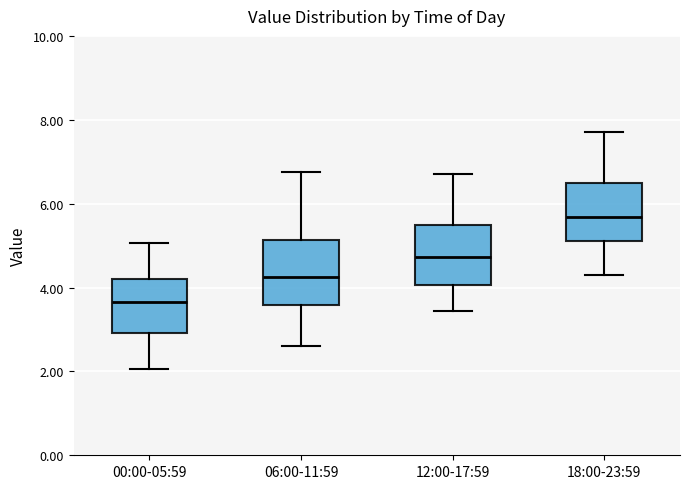

Where does the upper whisker of the box for 12:00-17:59 end on the y-axis? The values are not printed on the chart, so give them approximately, as read against the axis.

6.8